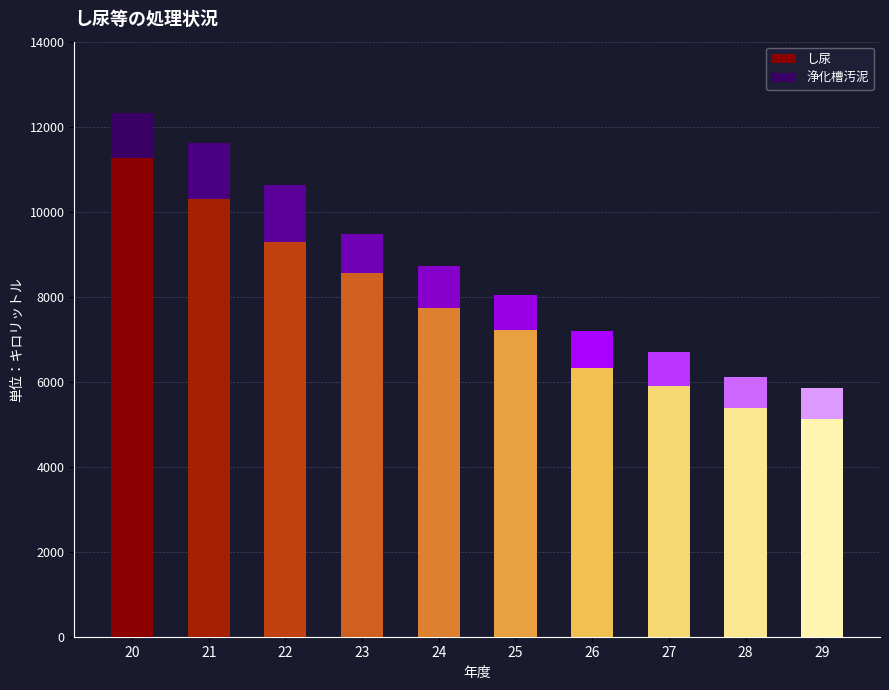

What is the value of the 浄化槽汚泥 bar at the 3rd from the left?

1345